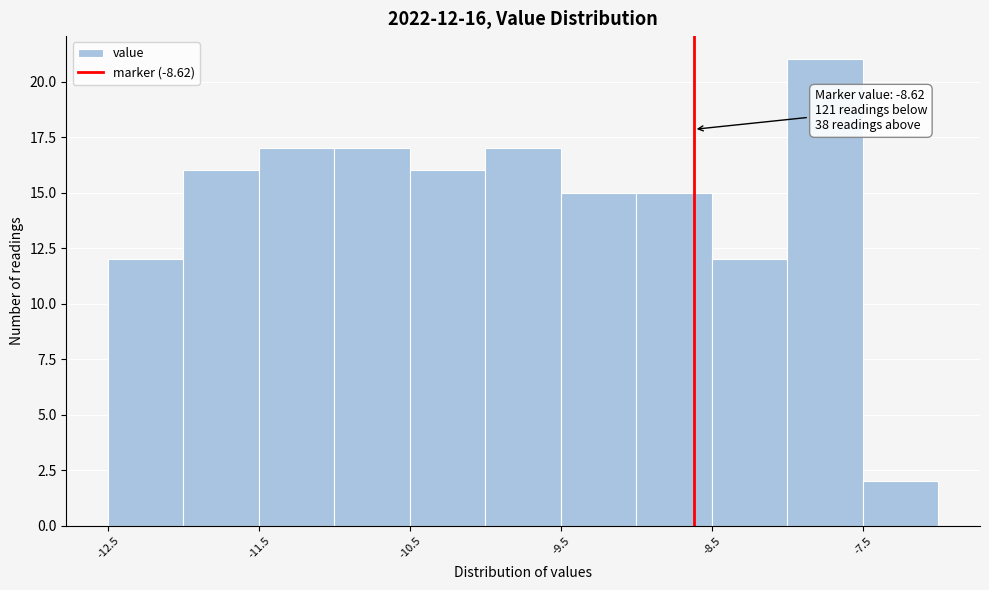

Over which range of the x-axis is the bar tallest?

-8.0 to -7.5